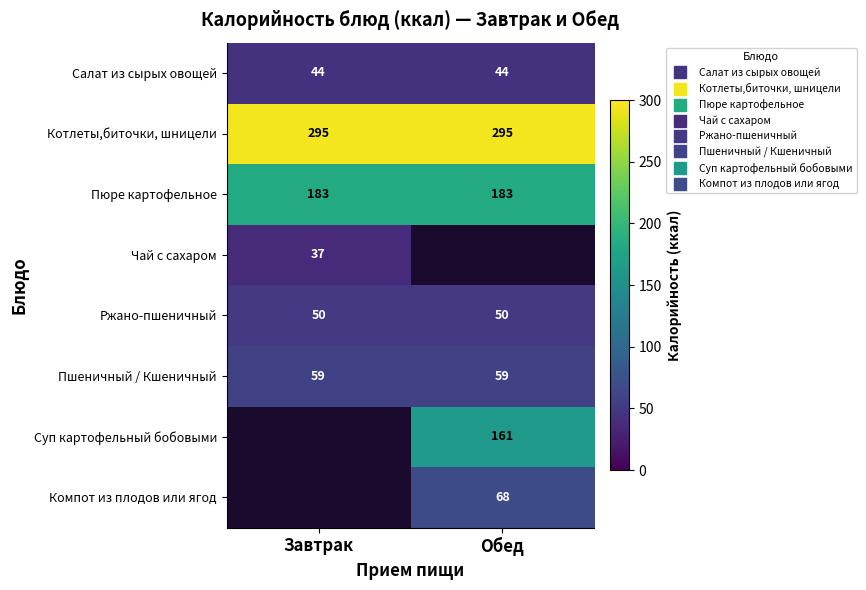

Which has a higher value, Обед or Завтрак?

Обед